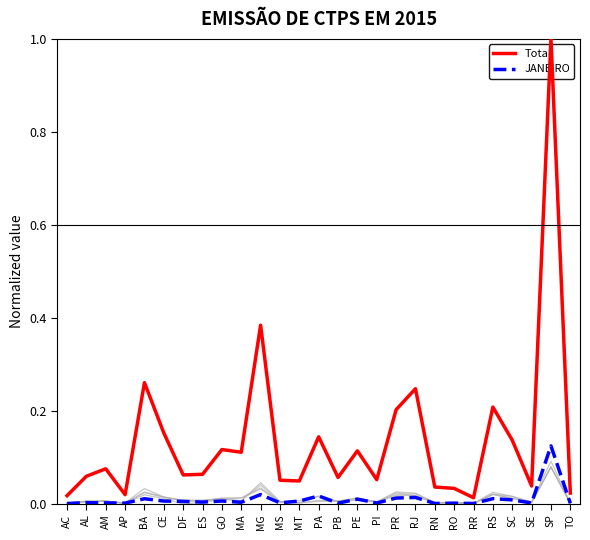

What is the maximum value shown in the chart?

1.0